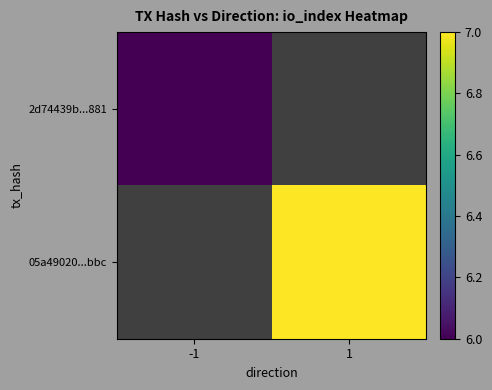

What is the smallest value displayed?

6.0